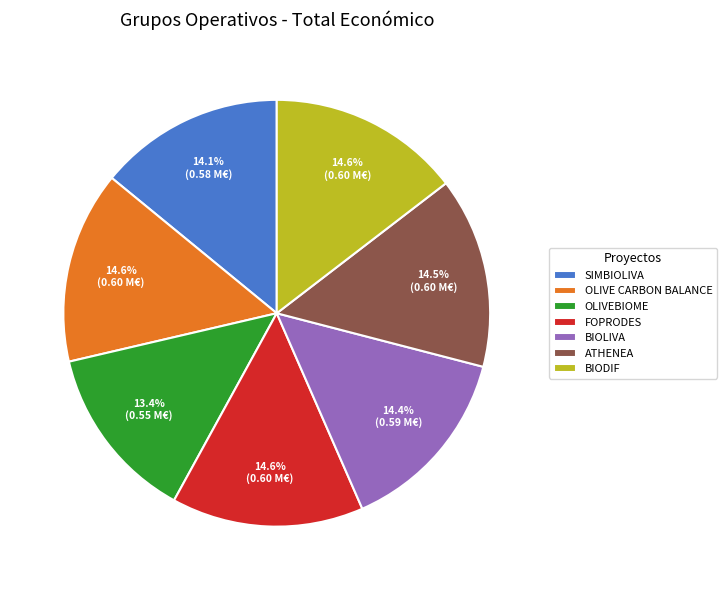

How many segments does this pie chart have?

7